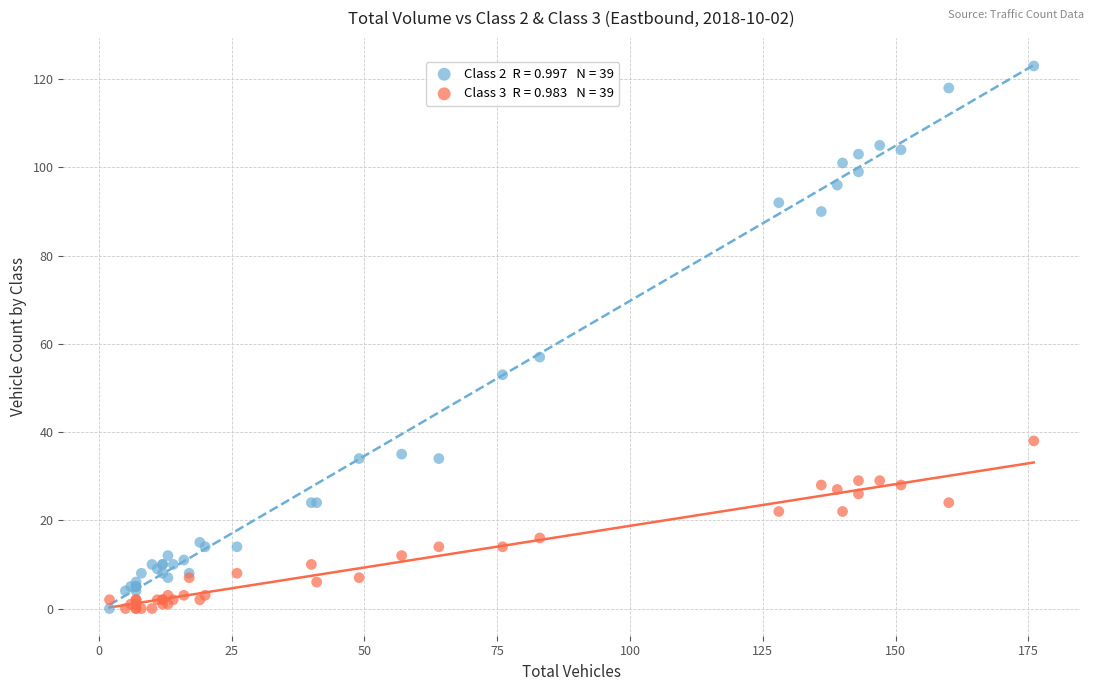

Across all series, what Y value is closest to 61?

57